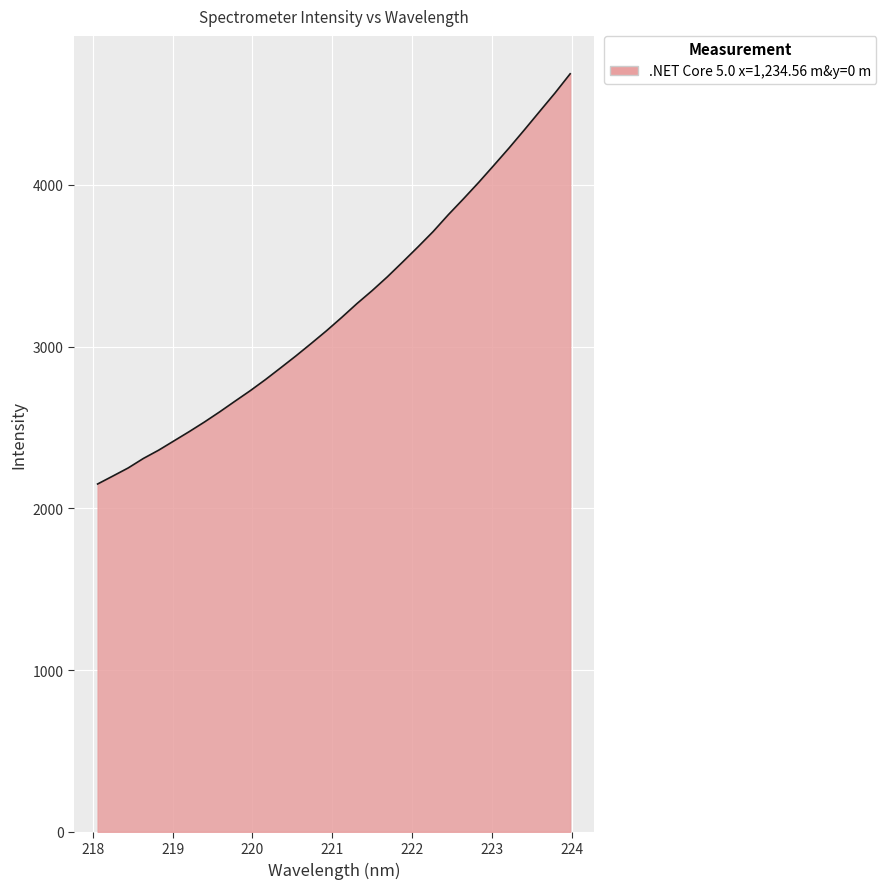

What is the difference between the maximum and minimum values?

2536.3